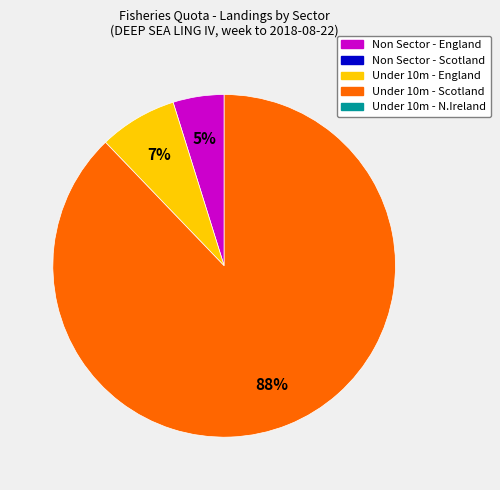

Is there a majority slice in this chart?

Yes